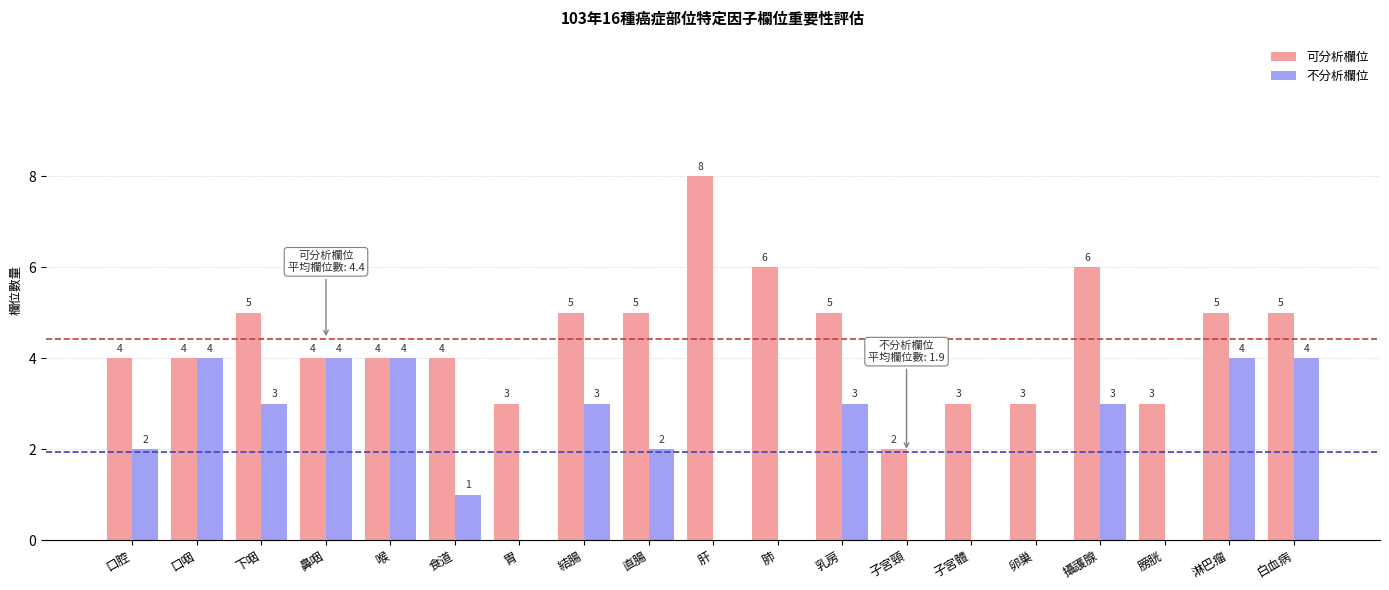

Is it true that 可分析欄位 equals 5 at 口咽?

False